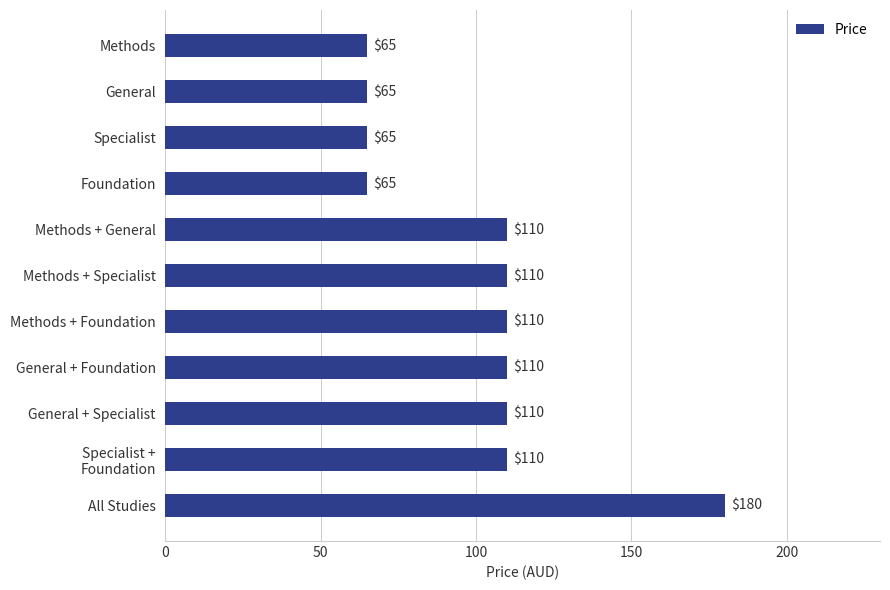

True or false: the data shows 110 at Methods + General.

True